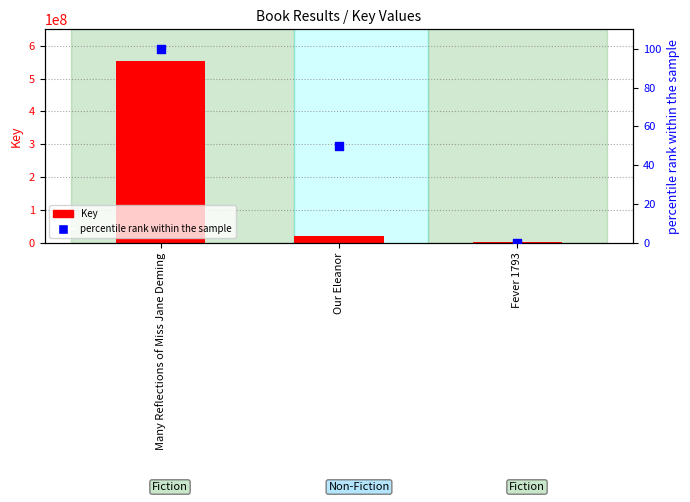

Which series has the largest total across all categories?

Key